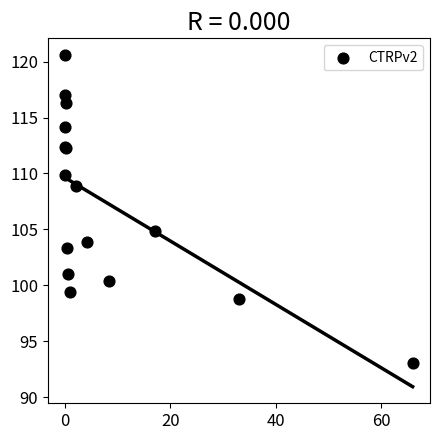

What Y value in the scatter plot is closest to 106?

104.9